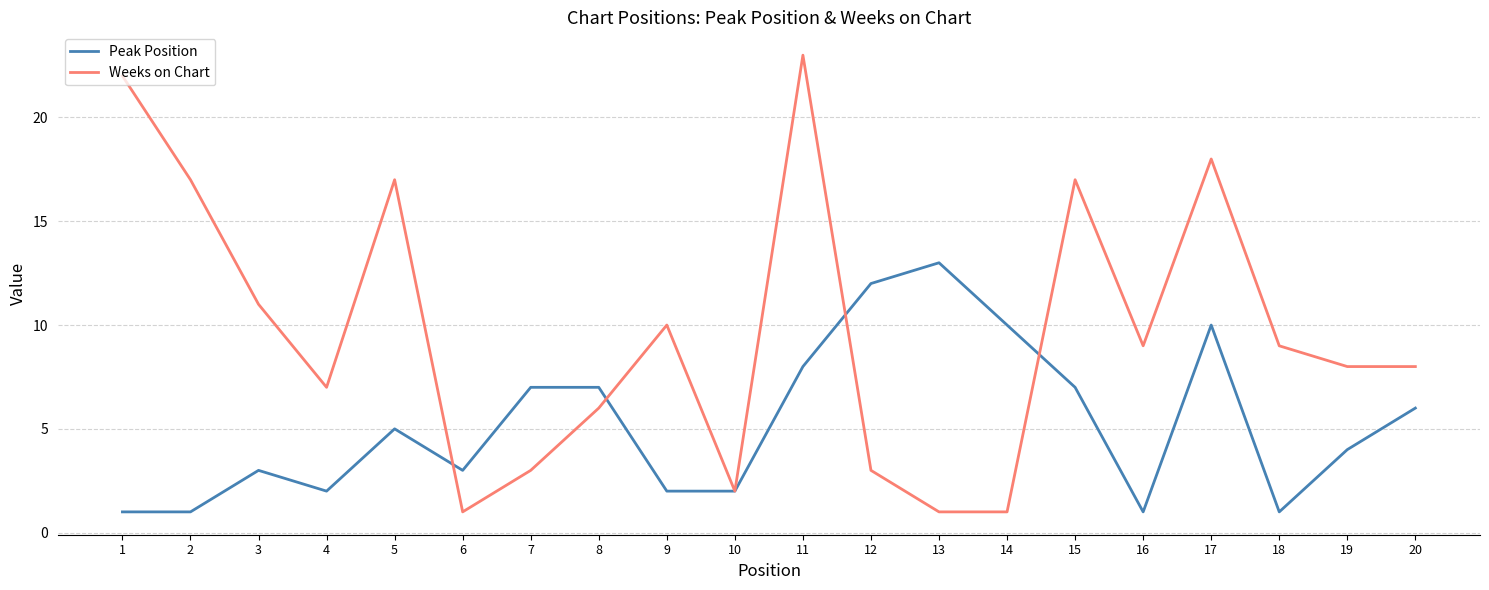

List the series in order of their overall mean, lowest first.

Peak Position, Weeks on Chart